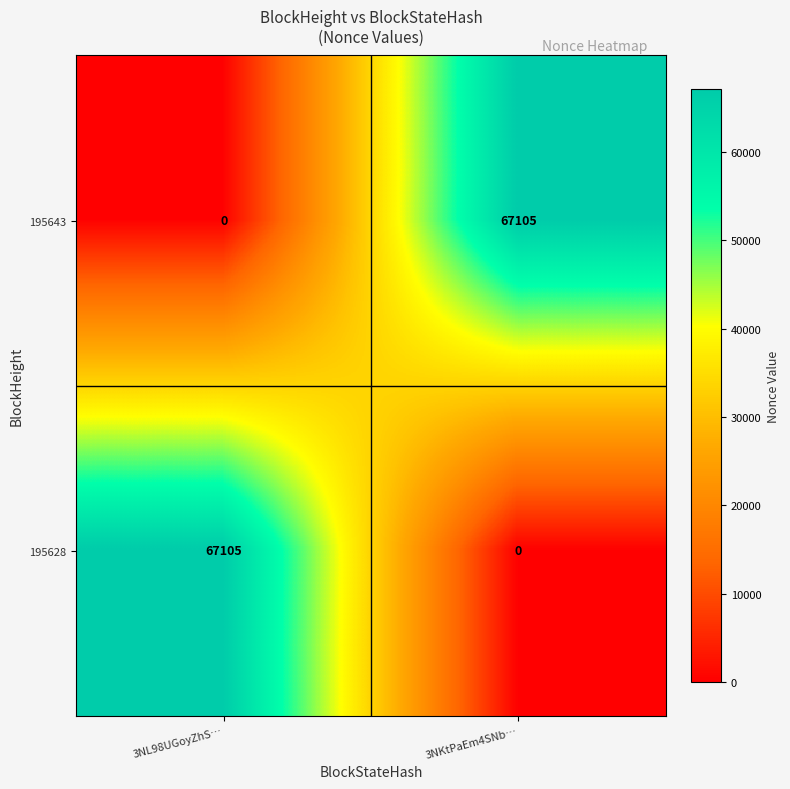

Reading left to right, what are all the values shown in this chart?

195643: 0	67105
195628: 67105	0